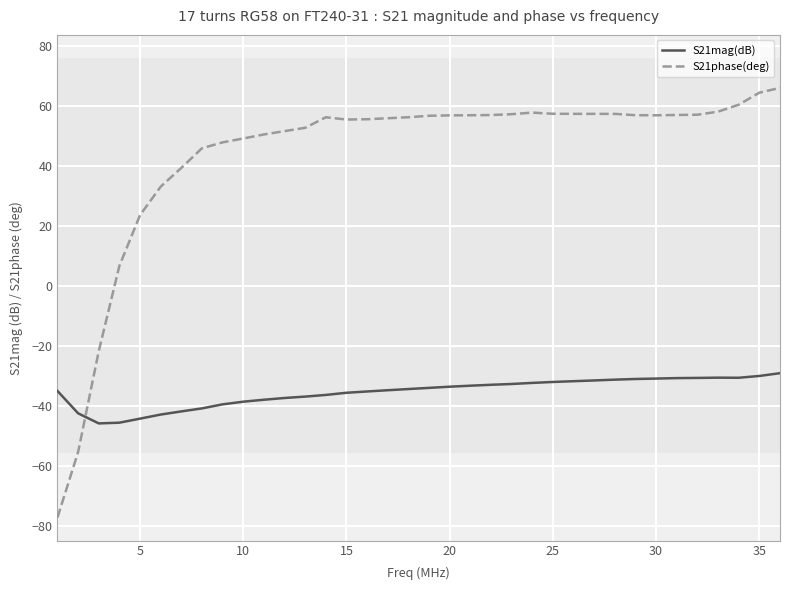

True or false: S21phase(deg) has more than 1 points higher than both neighbors.

True